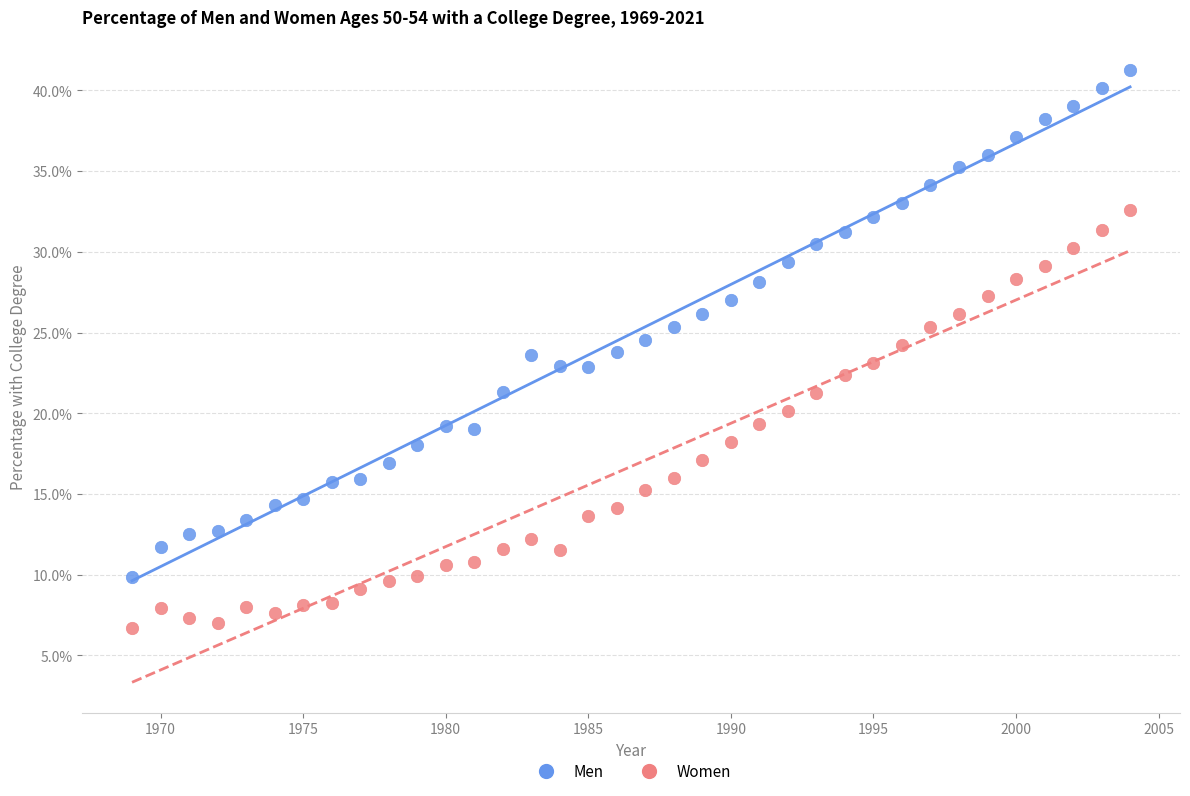

Which series has the widest spread of Y values?

Men